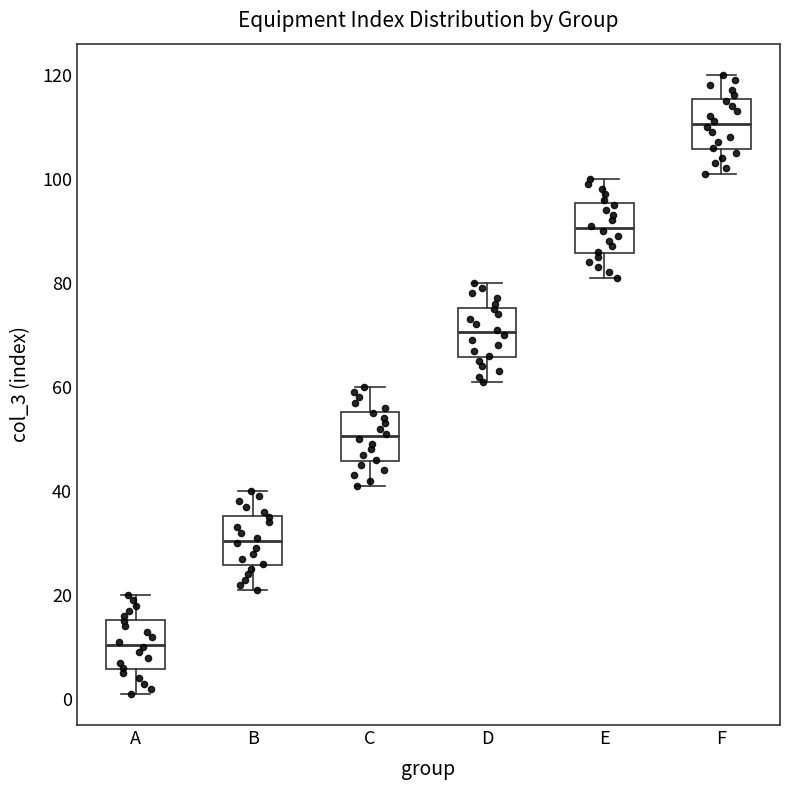

Reading left to right, read every box against the y-axis: the position of its median line, the range the box covers, and the ends of its whiskers. The values are not printed on the chart, so give them approximately, as read against the axis.

A: median 10, box 6 to 16, whiskers 2 to 20
B: median 30, box 26 to 36, whiskers 22 to 40
C: median 50, box 46 to 56, whiskers 42 to 60
D: median 70, box 66 to 76, whiskers 62 to 80
E: median 90, box 86 to 96, whiskers 82 to 100
F: median 110, box 106 to 116, whiskers 102 to 120